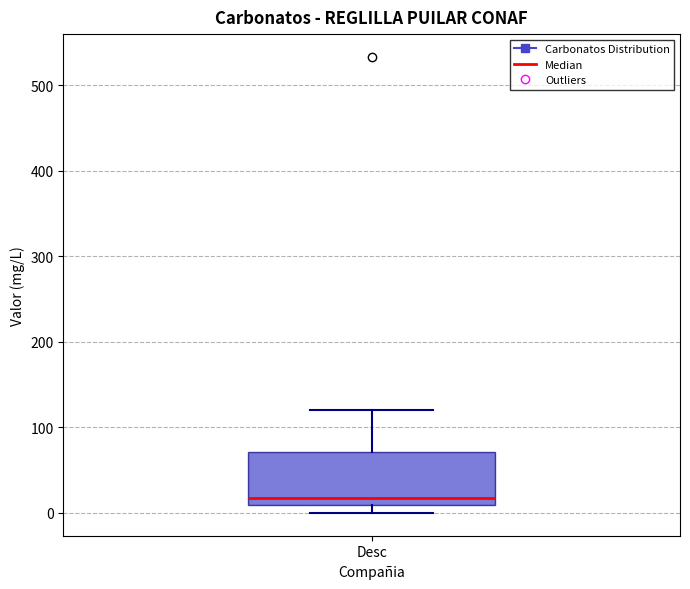

Transcribe this box plot: give where the median line is, the range the box spans, and where the two whiskers end, as read against the y-axis. The values are not printed on the chart, so give them approximately, as read against the axis.

median 20, box 10 to 70, whiskers 0 to 120